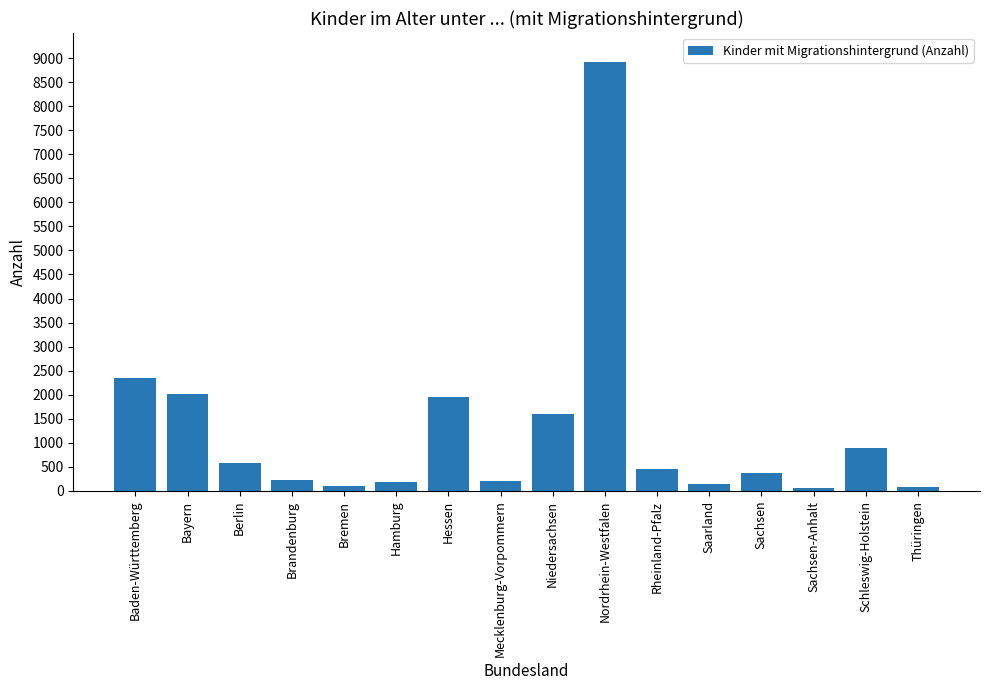

What is the sum of all values?

20123